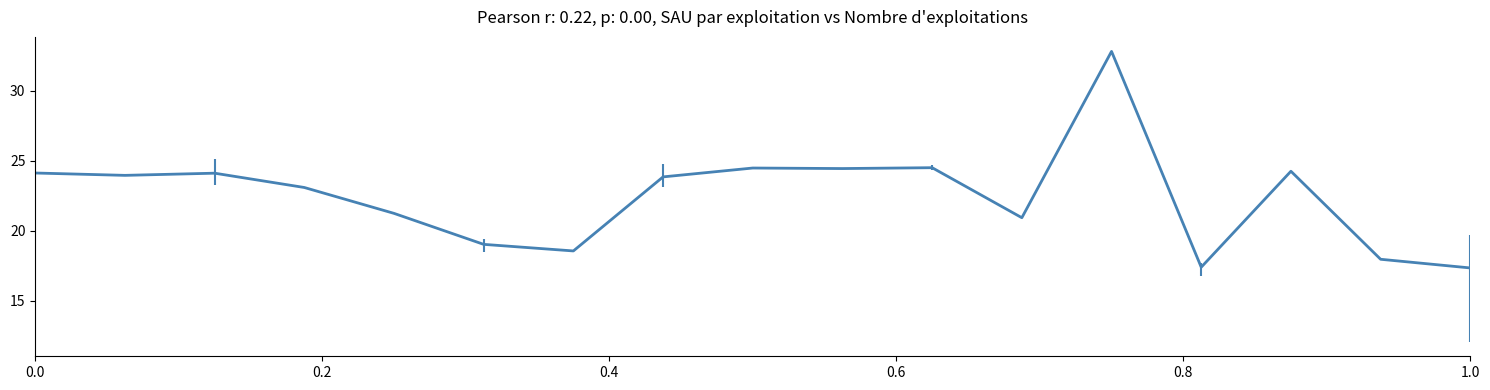

What is the smallest value displayed?

17.3